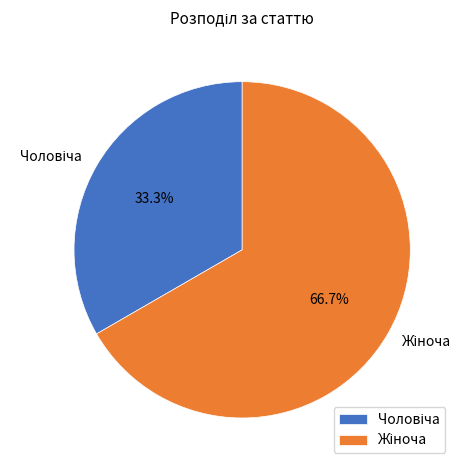

Is there a majority slice in this chart?

Yes